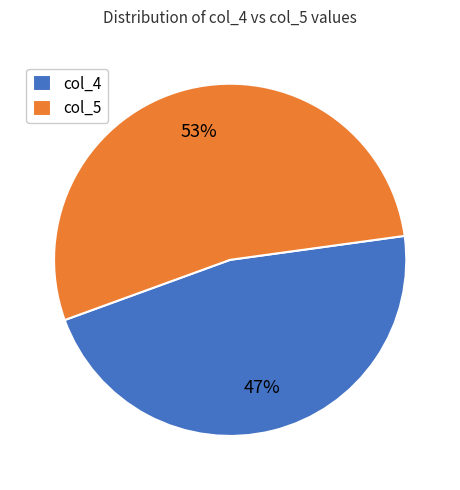

Is it true that col_5 is 53% of the pie?

True